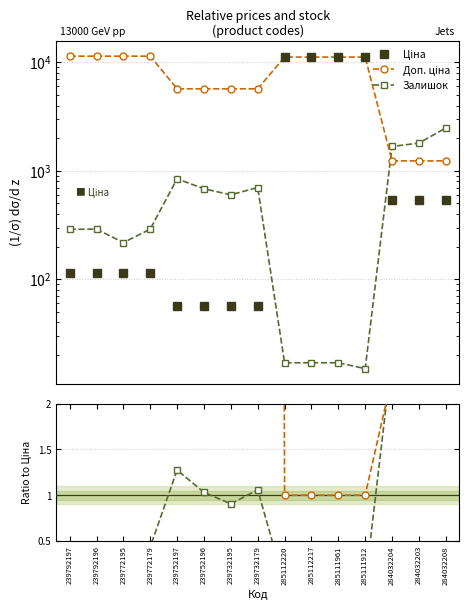

Is the value of Доп. ціна at 239732179 greater than the value of Ціна at 284032203?

Yes